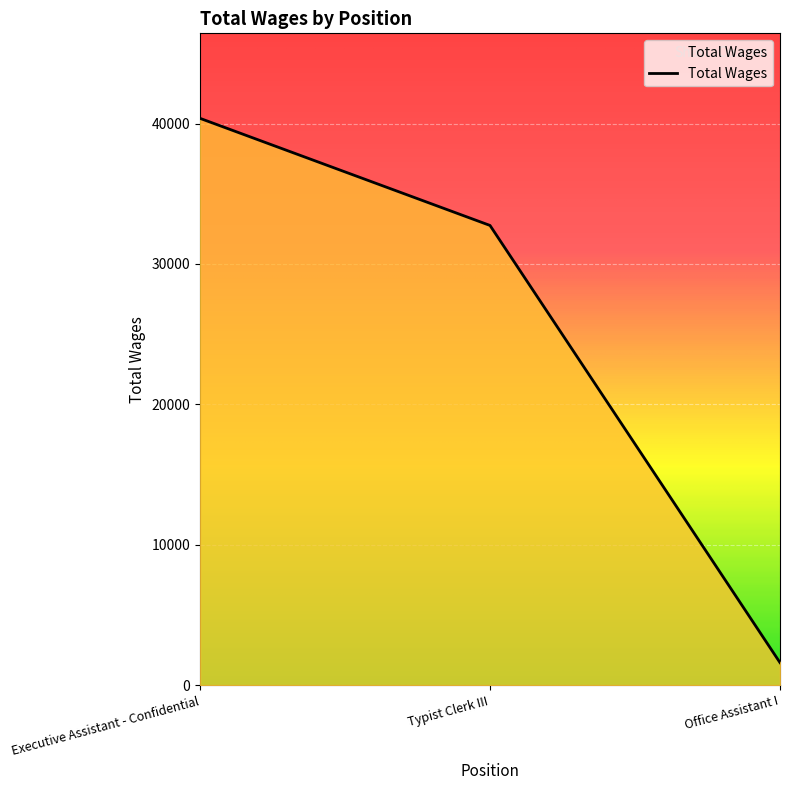

What is the sum of all values?

74710